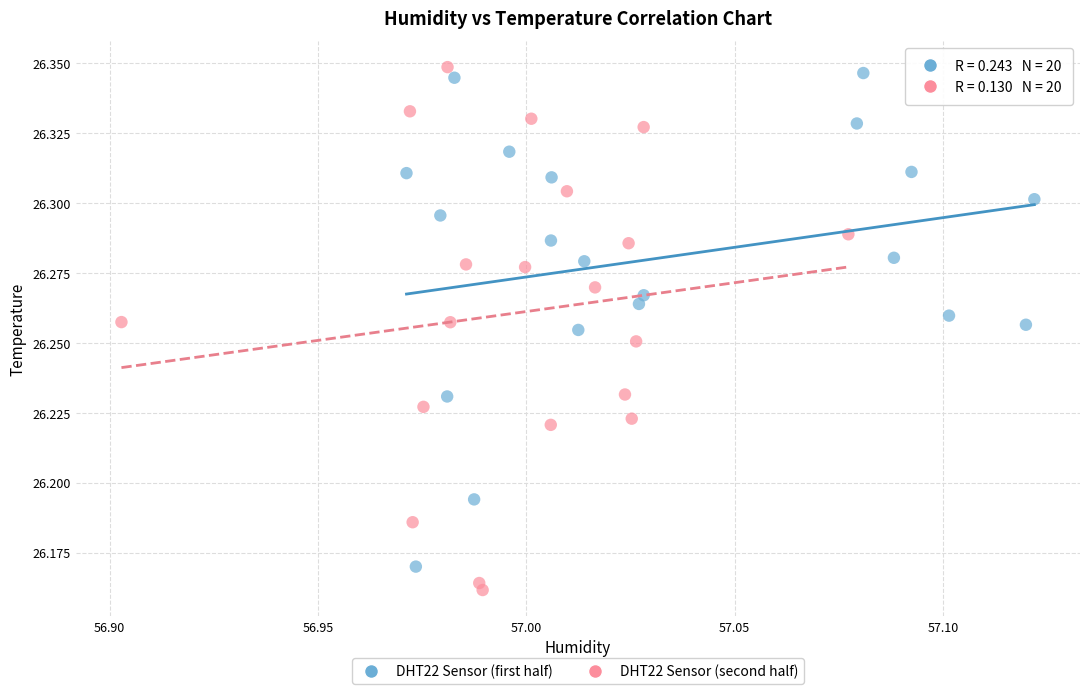

Which series has the largest Y range (max minus min)?

DHT22 Sensor (second half)